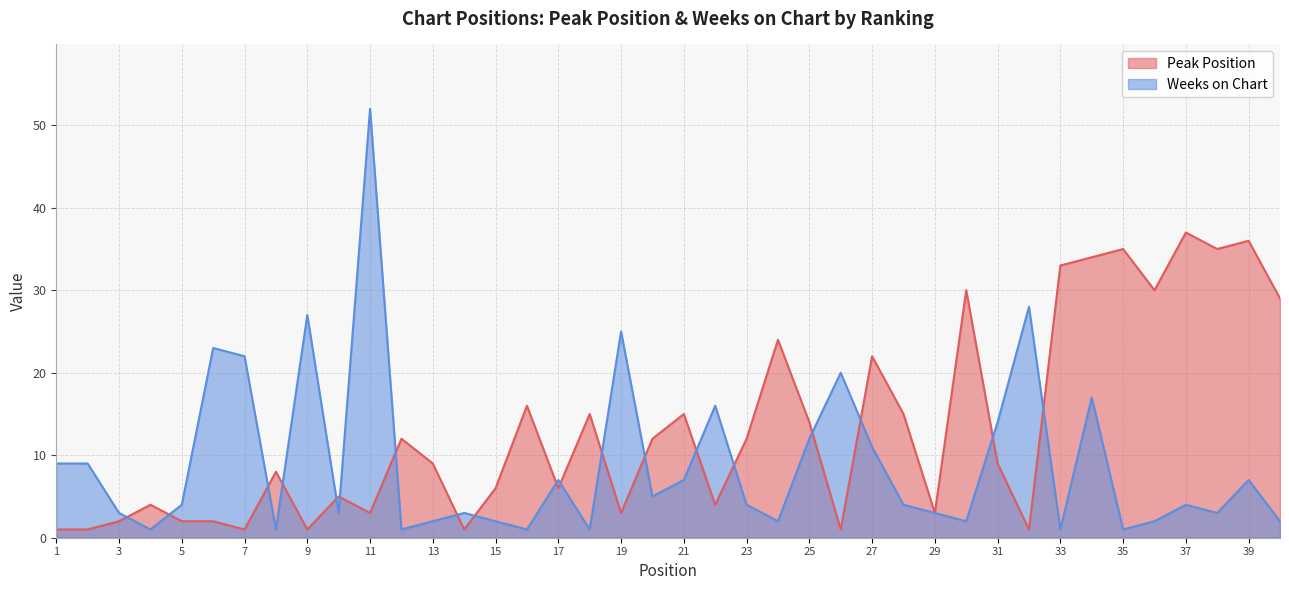

What are all the series names shown in the legend?

Peak Position, Weeks on Chart